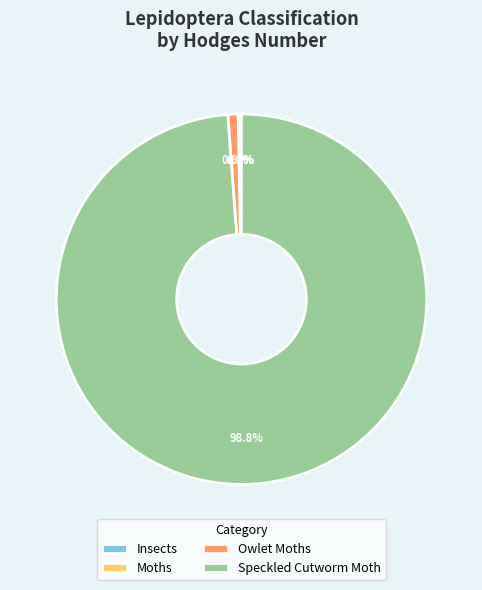

Which slice is the largest?

Speckled Cutworm Moth